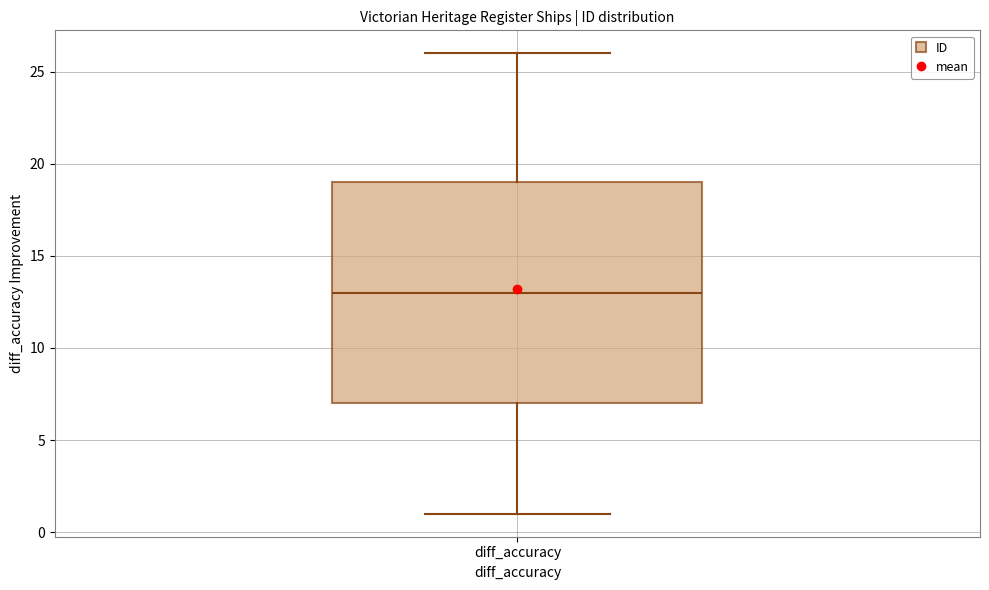

Read this box plot against the y-axis: the position of the median line, the range covered by the box, and the ends of both whiskers. The values are not printed on the chart, so give them approximately, as read against the axis.

median 13, box 7 to 19, whiskers 1 to 26